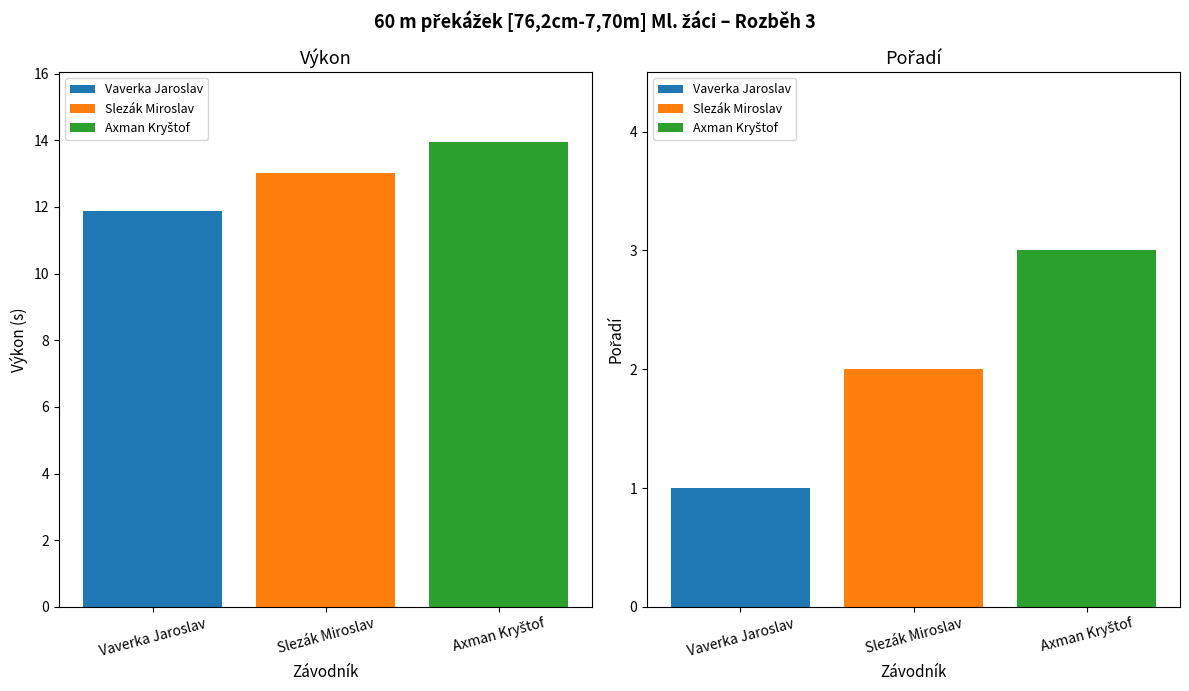

Reading right to left, list all the values displayed in this chart.

Axman Kryštof=13.9	Slezák Miroslav=13.0	Vaverka Jaroslav=11.9